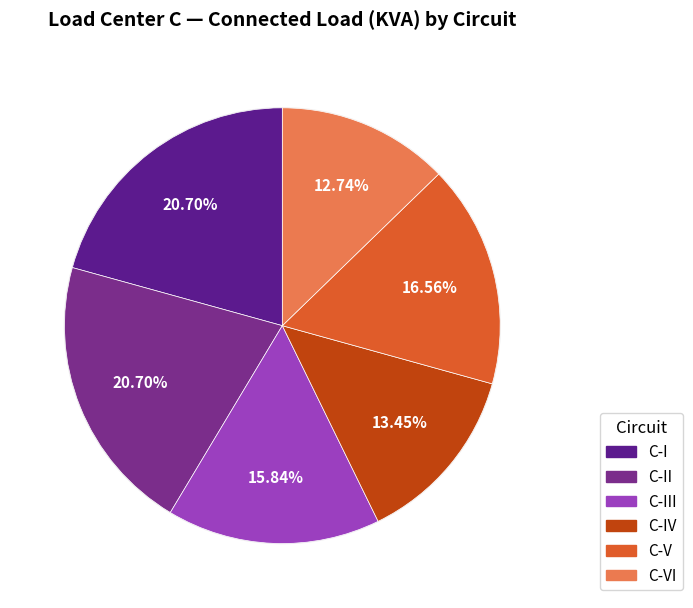

To the nearest percent, what is the combined percentage of C-VI and C-III?

29%